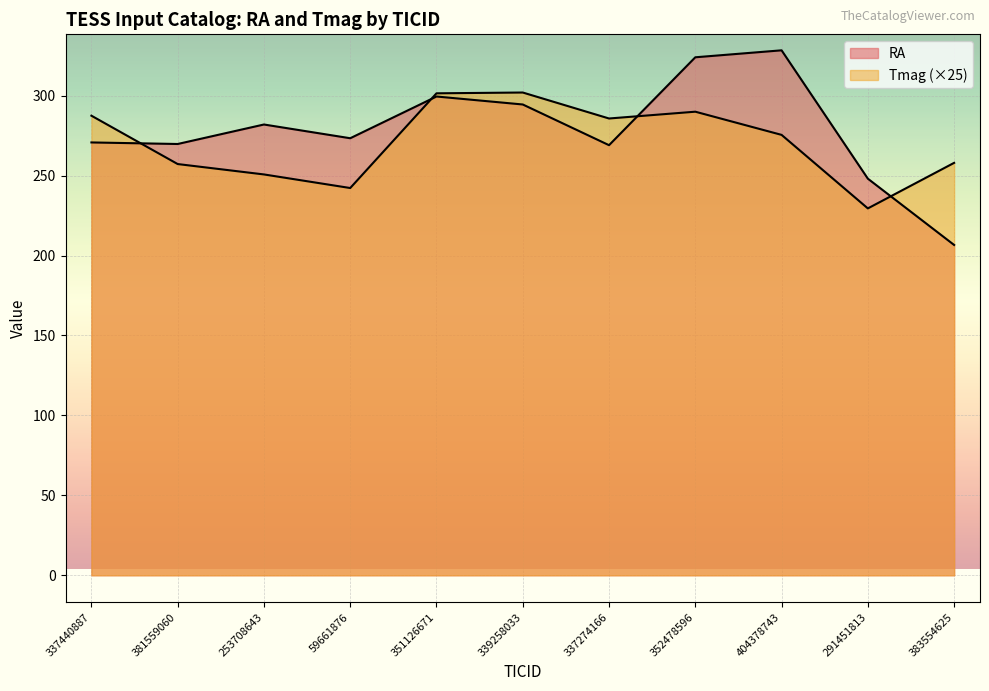

List the series in order of their peak value, highest first.

RA, Tmag